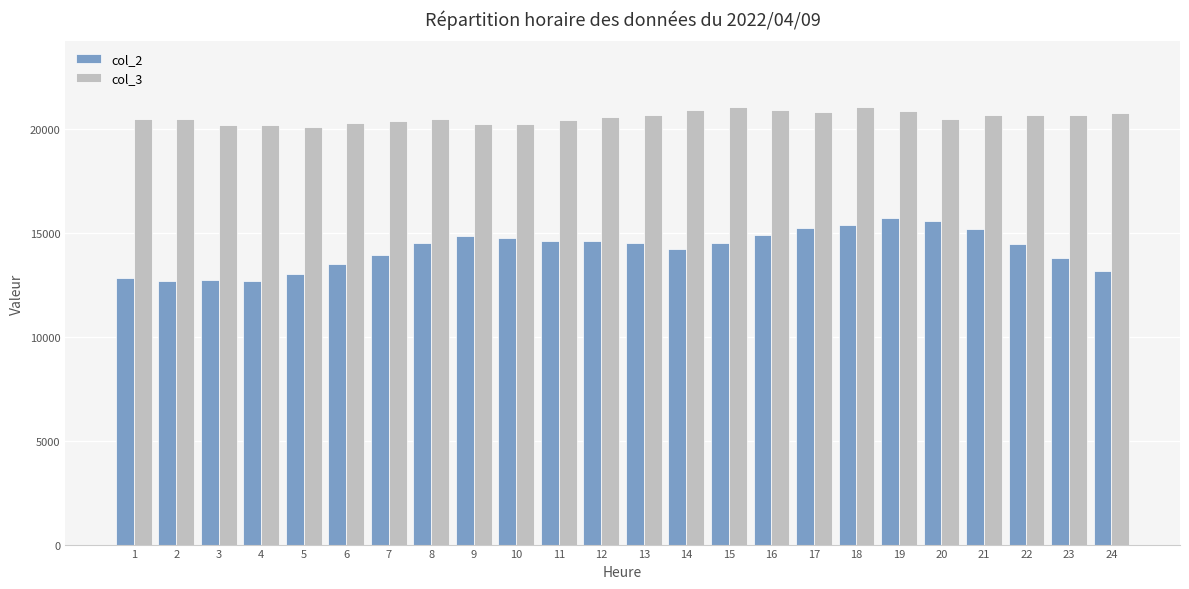

What is the difference between the col_2 values at 14 and 3?

1482